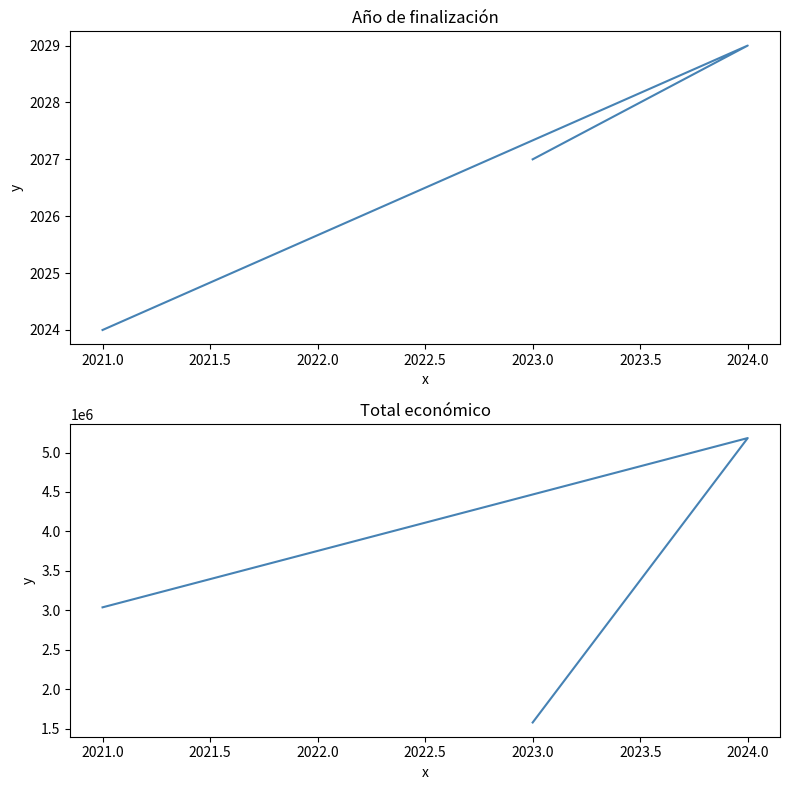

What is the highest value of the Total económico series?

5183382